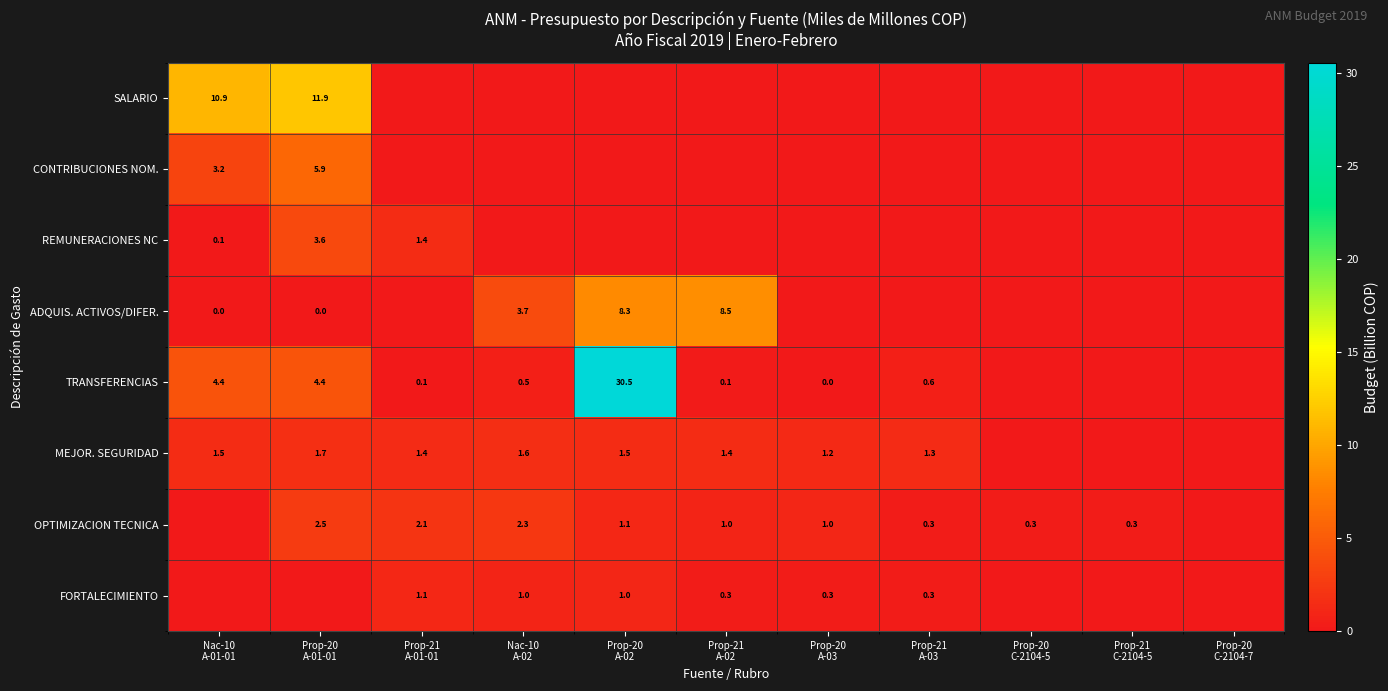

At Prop-20 C-2104-7, list the series in order from largest to smallest.

SALARIO, CONTRIBUCIONES NOM., REMUNERACIONES NC, ADQUIS. ACTIVOS/DIFER., TRANSFERENCIAS, MEJOR. SEGURIDAD, OPTIMIZACION TECNICA, FORTALECIMIENTO